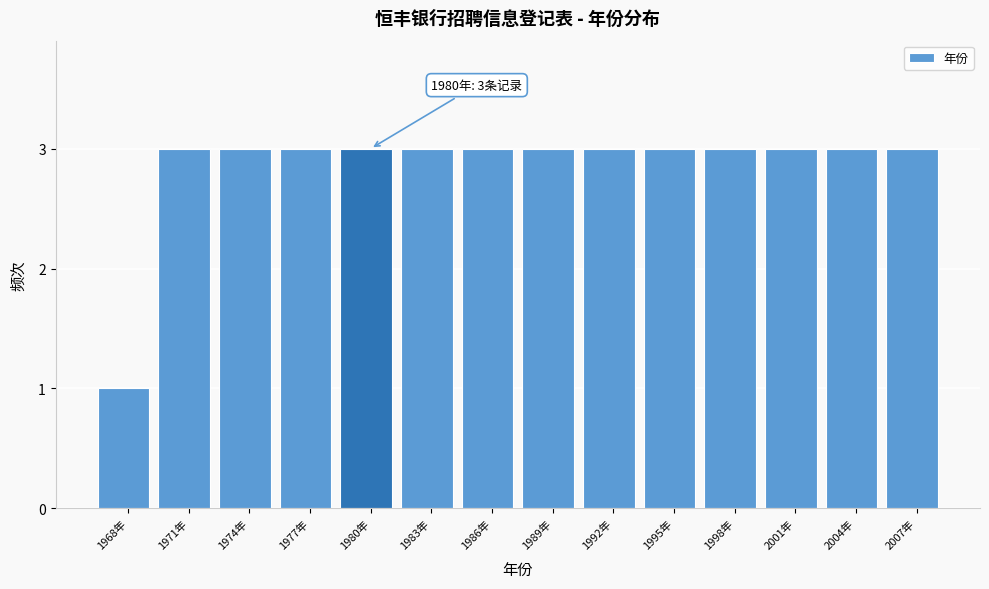

Reading right to left, list all the values displayed in this chart.

2007年=3	2004年=3	2001年=3	1998年=3	1995年=3	1992年=3	1989年=3	1986年=3	1983年=3	1980年=3	1977年=3	1974年=3	1971年=3	1968年=1